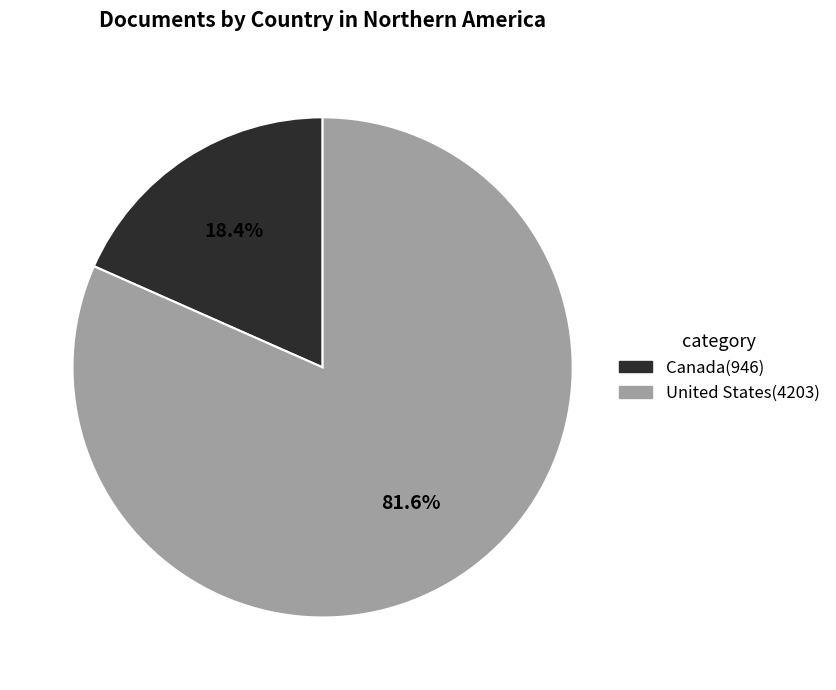

True or false: Canada accounts for 18% of the total.

True